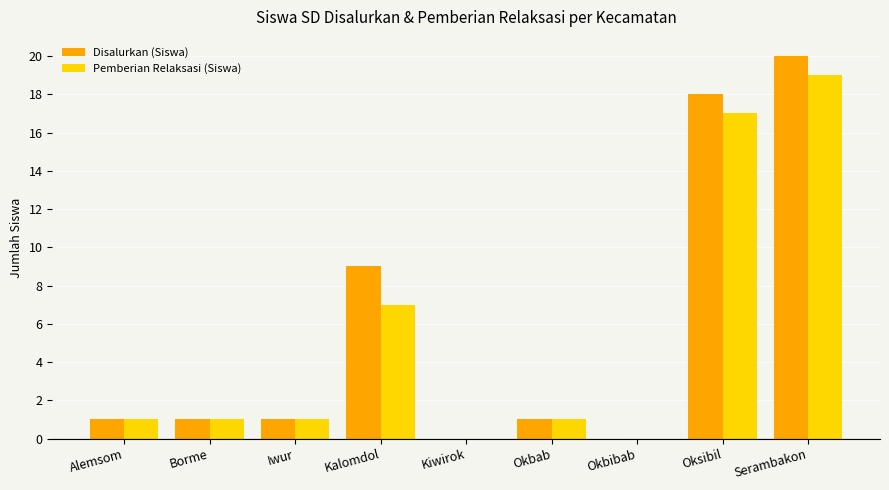

Count the number of data series in this chart.

2